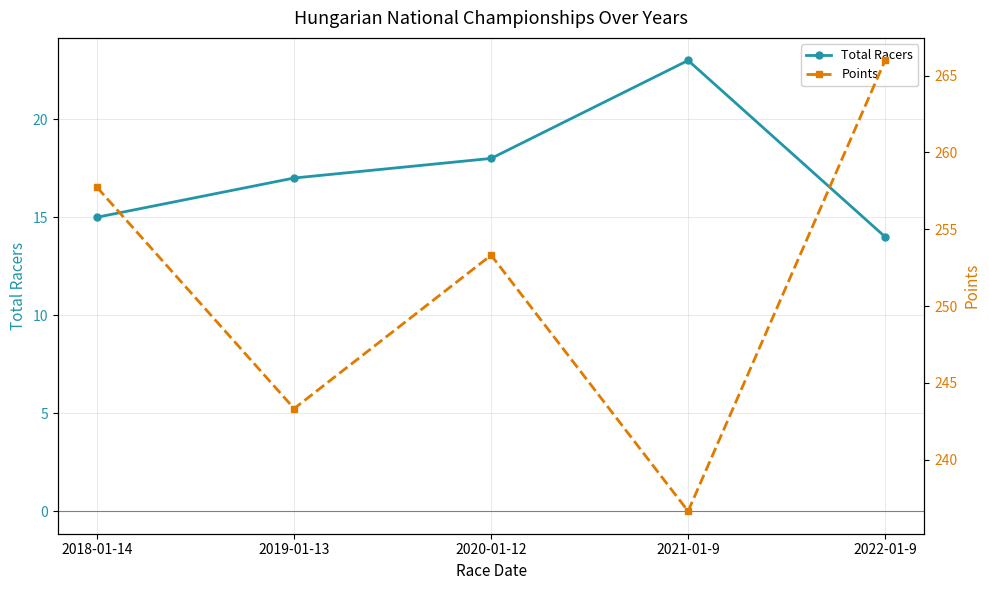

What is the smallest value displayed?

14.0